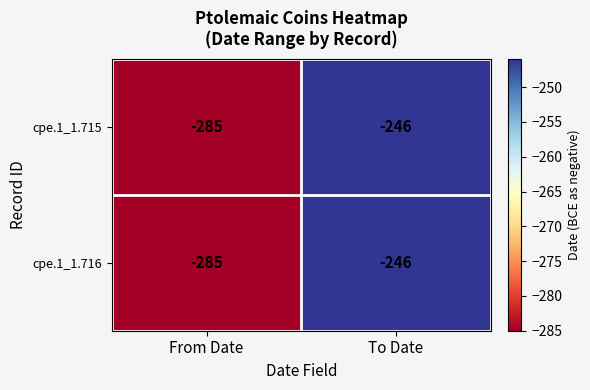

Is it true that cpe.1_1.715 equals -246 at To Date?

True